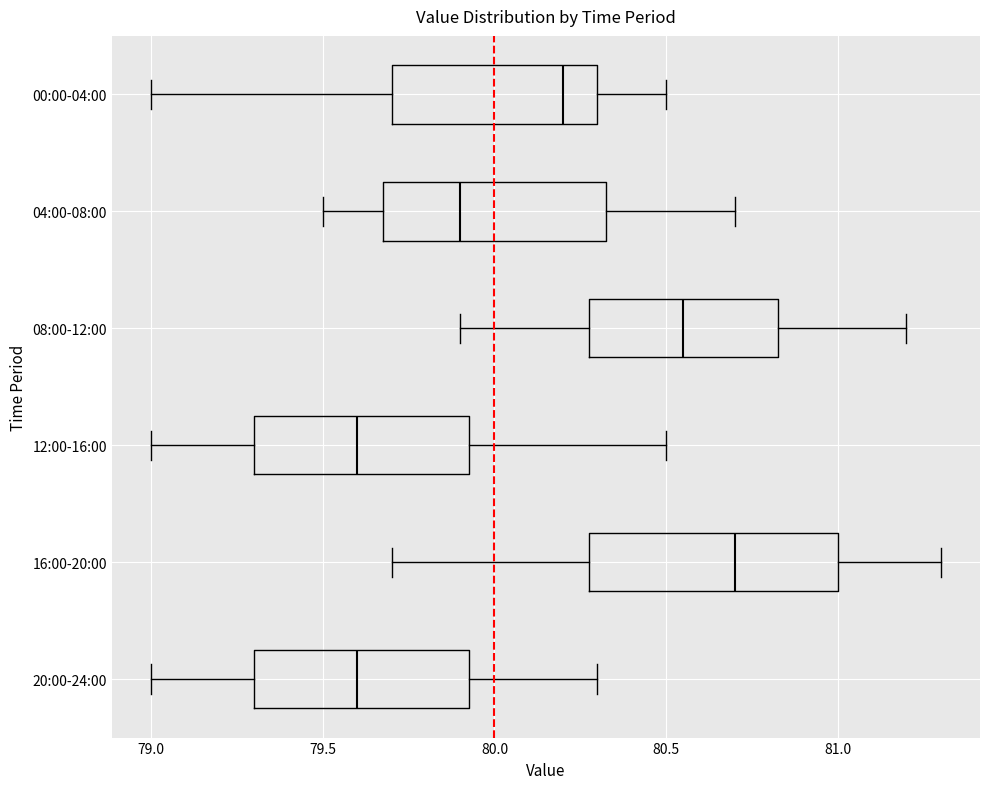

Where does the left whisker of the box for 04:00-08:00 end on the x-axis? The values are not printed on the chart, so give them approximately, as read against the axis.

79.50